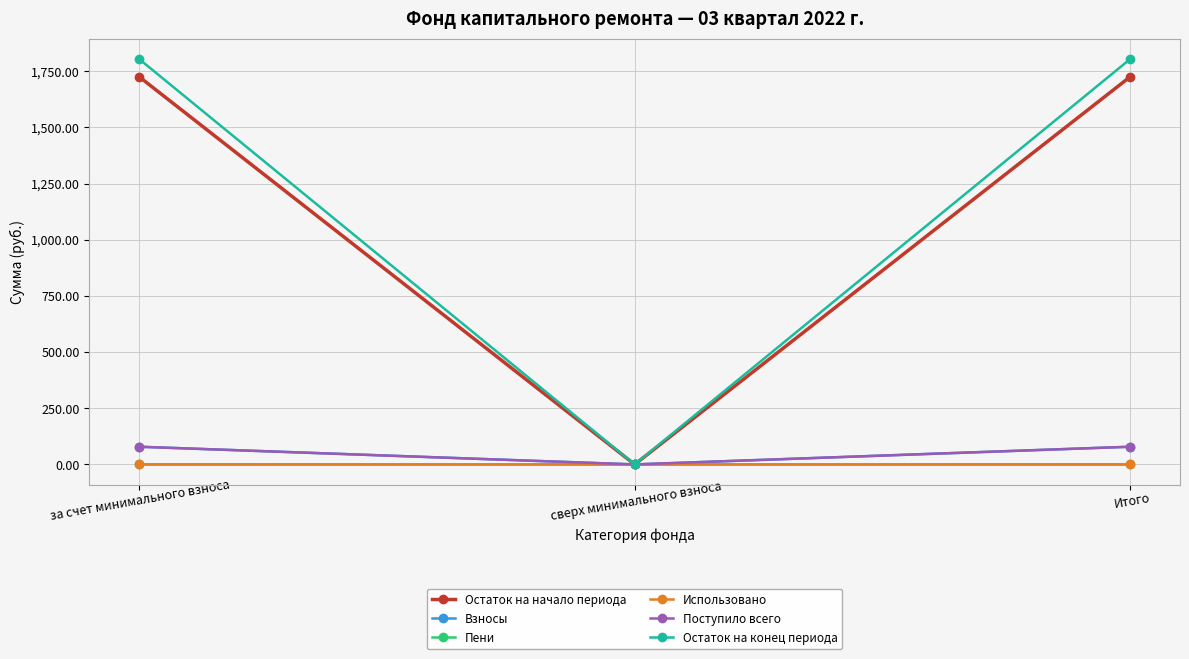

Which category has the lowest value in the Поступило всего series?

сверх минимального взноса